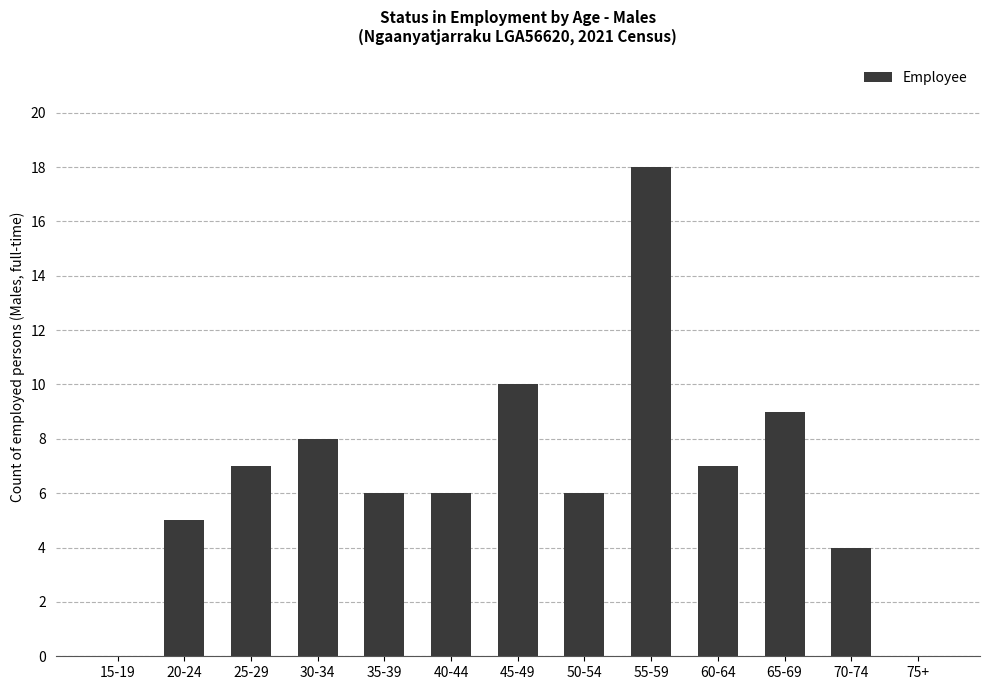

Reading left to right, transcribe all the data shown in this chart.

15-19=0	20-24=5	25-29=7	30-34=8	35-39=6	40-44=6	45-49=10	50-54=6	55-59=18	60-64=7	65-69=9	70-74=4	75+=0